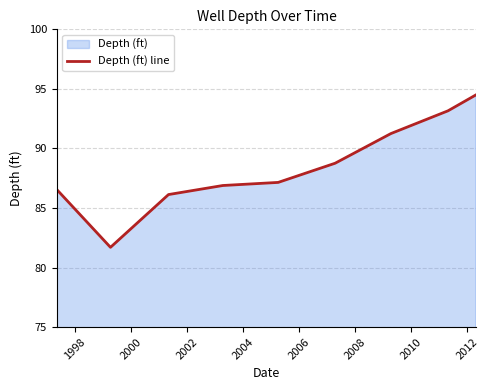

What is the value of the 3rd point from the left?

86.1